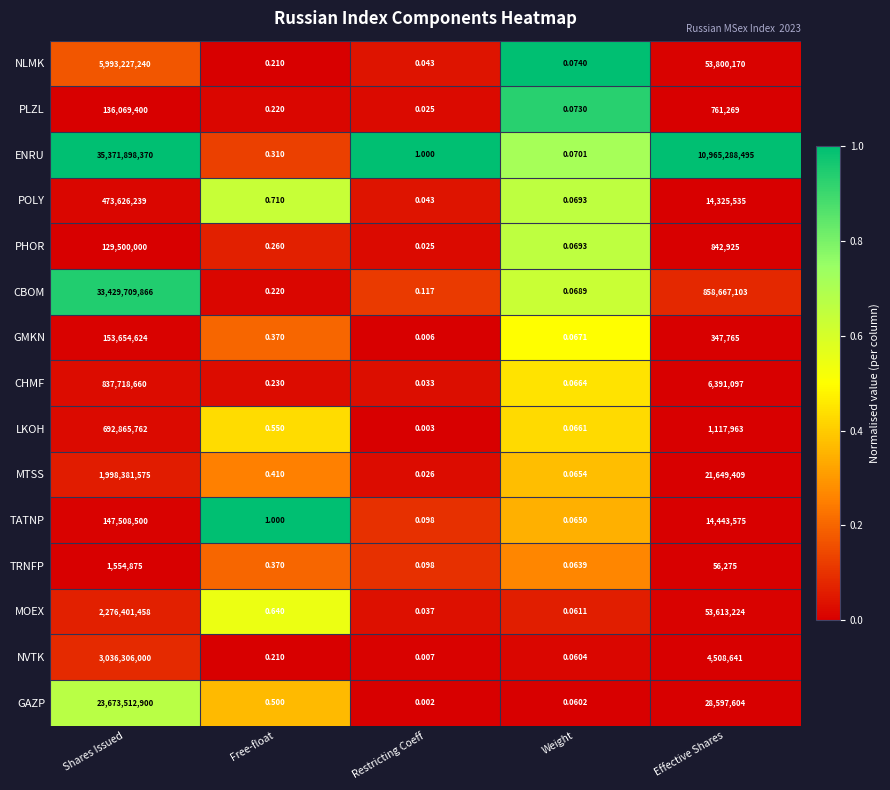

Where is PLZL nearest to the value 68034700?

Effective Shares